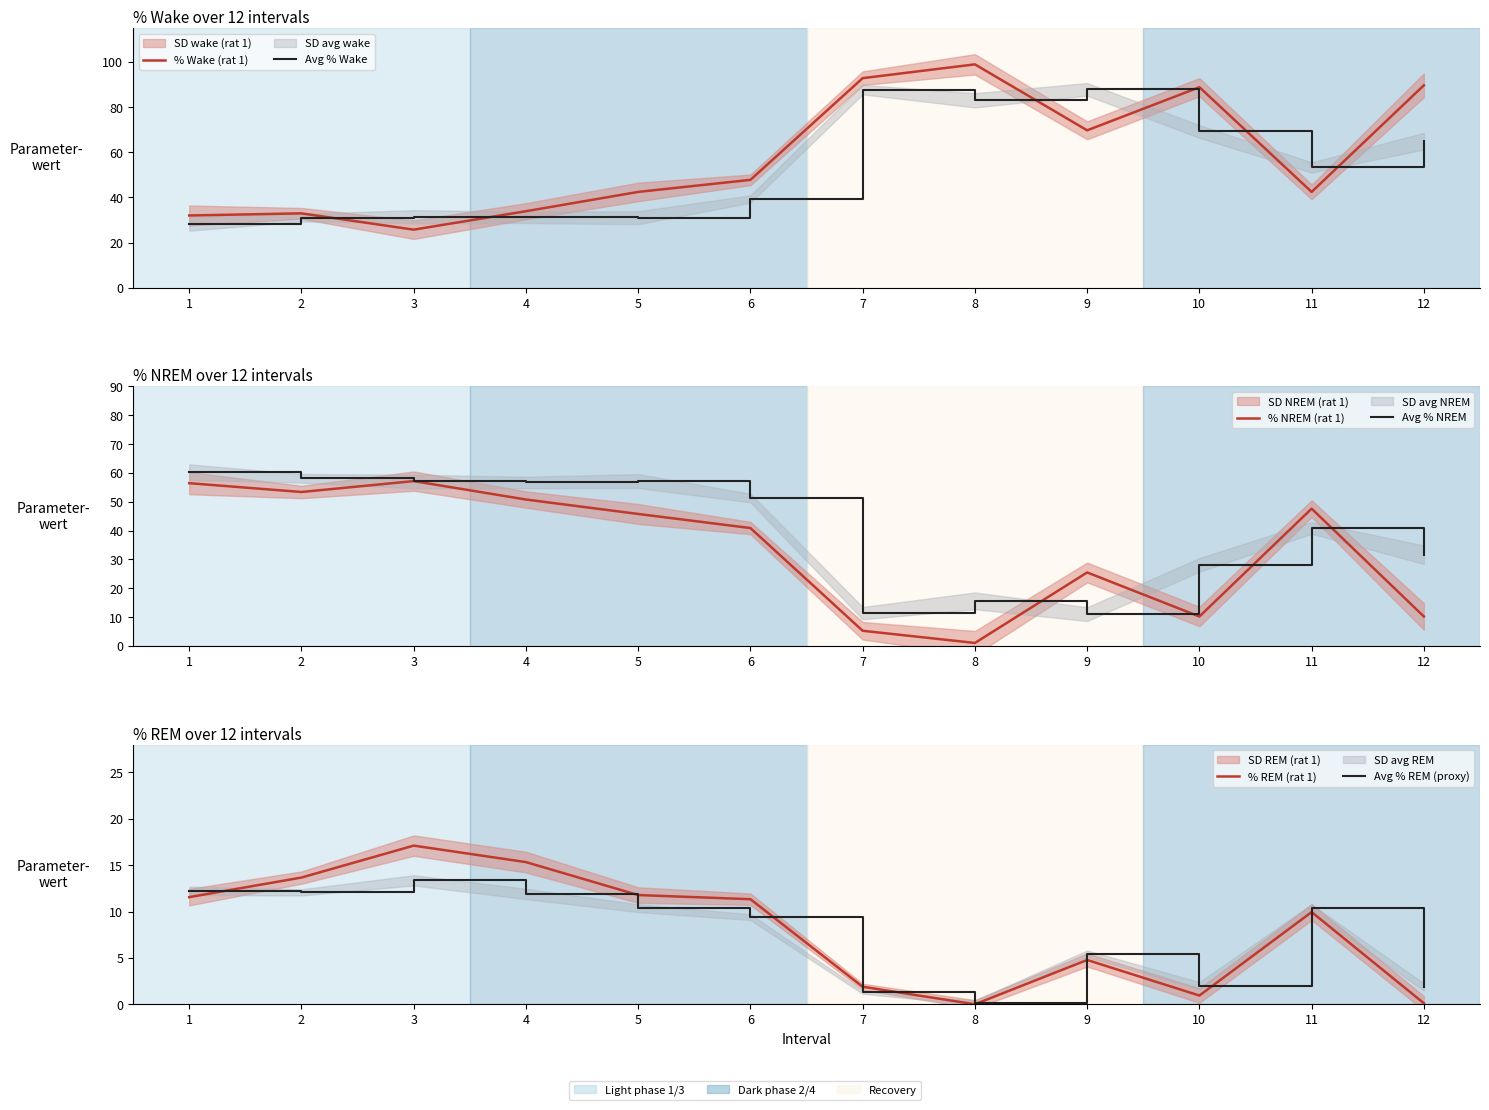

In Avg % Wake, how many points are lower than both neighbors (excluding endpoints)?

3